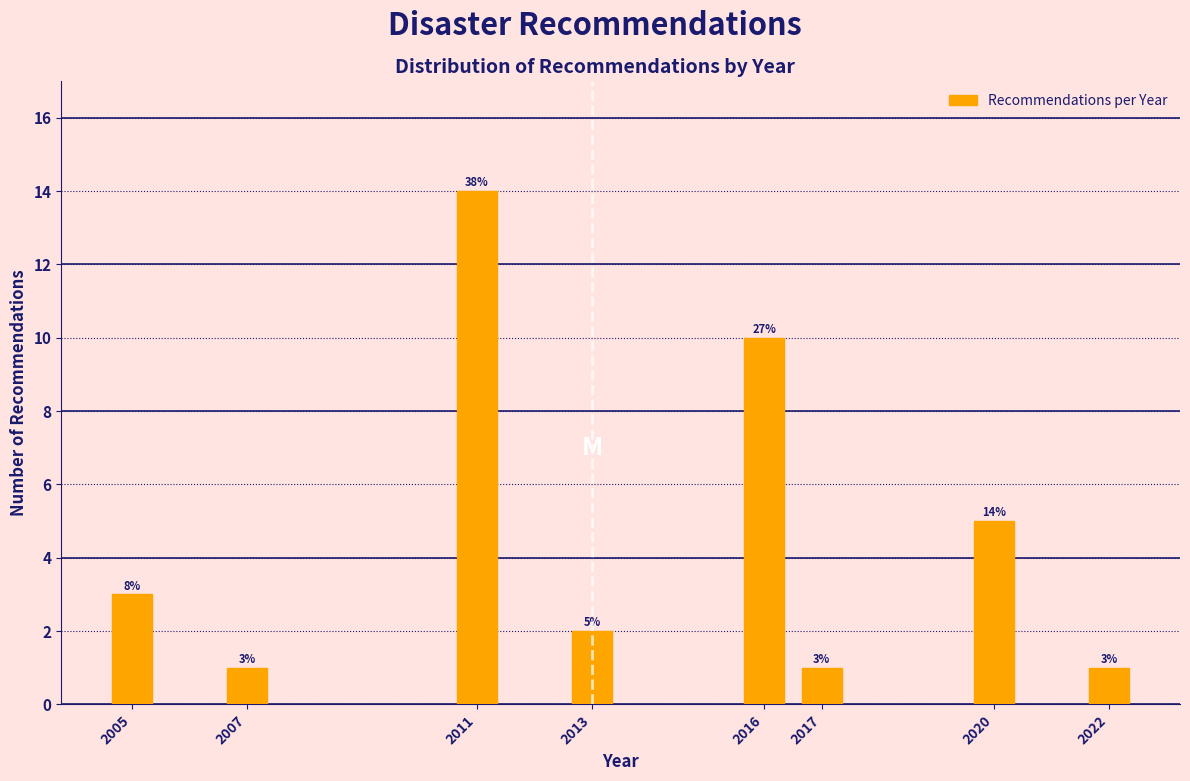

Reading left to right, transcribe all the data shown in this chart.

2005=3	2007=1	2011=14	2013=2	2016=10	2017=1	2020=5	2022=1